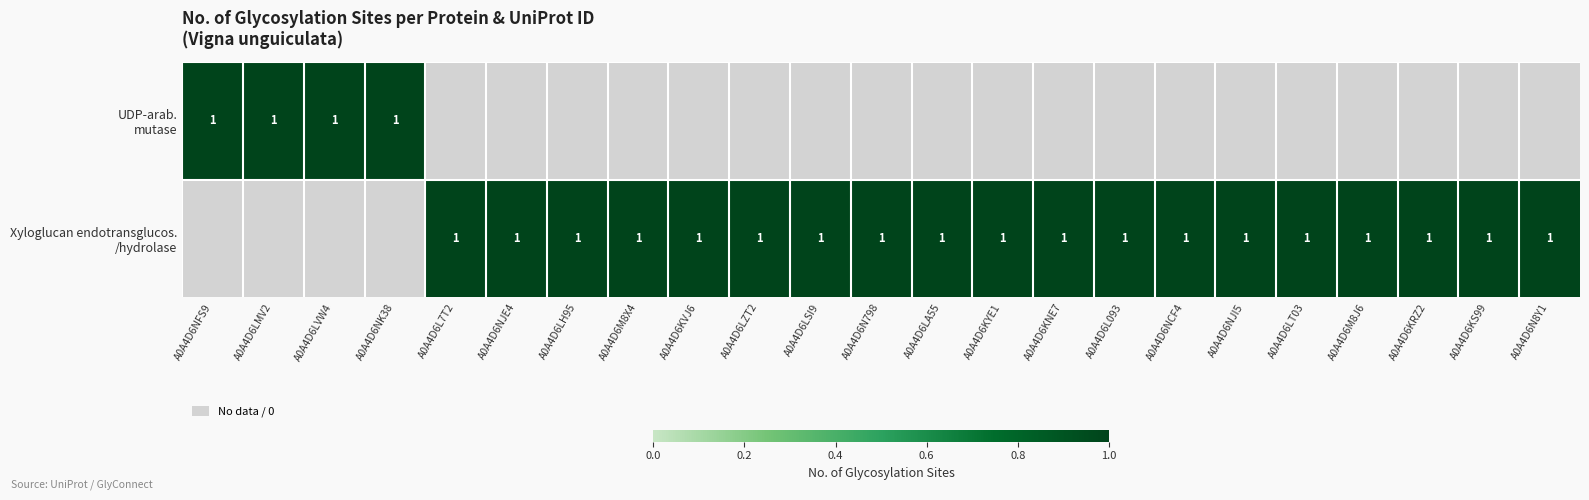

What value does the Xyloglucan endotransglucos. /hydrolase series have at A0A4D6LZT2?

1